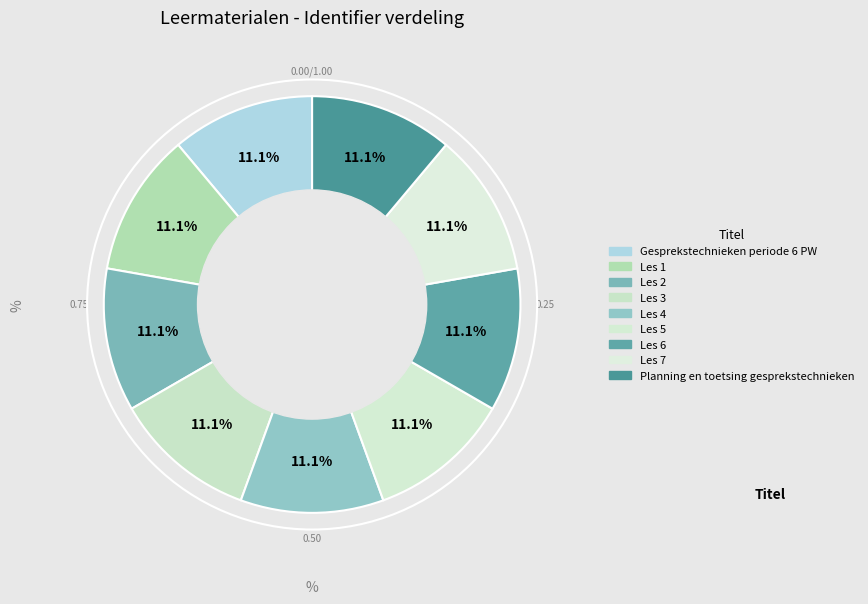

Combined, do Les 3 and Planning en toetsing gesprekstechnieken account for over 50%?

No